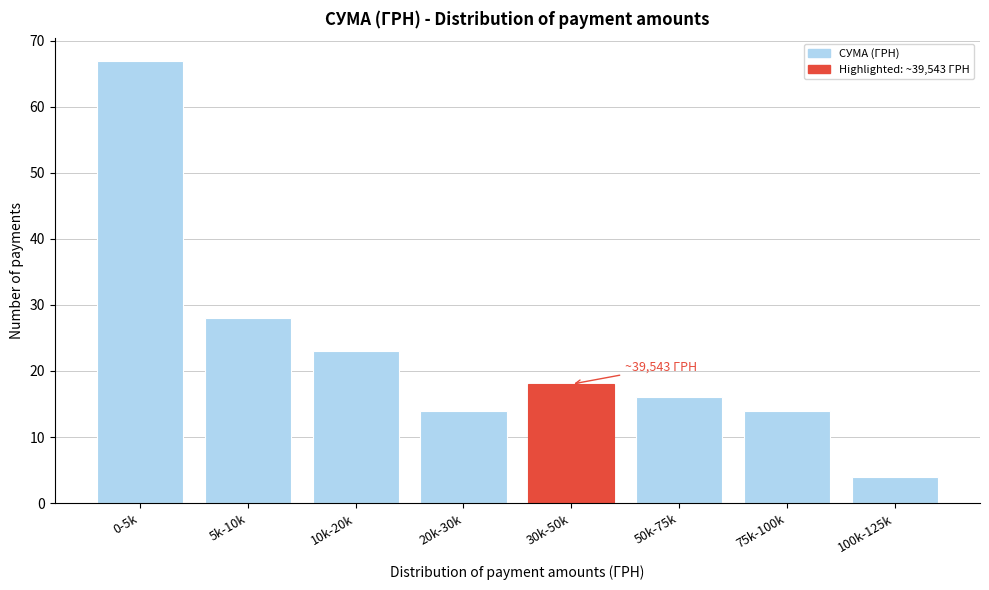

Reading left to right, transcribe all the data shown in this chart.

0-5k=67	5k-10k=28	10k-20k=23	20k-30k=14	30k-50k=18	50k-75k=16	75k-100k=14	100k-125k=4